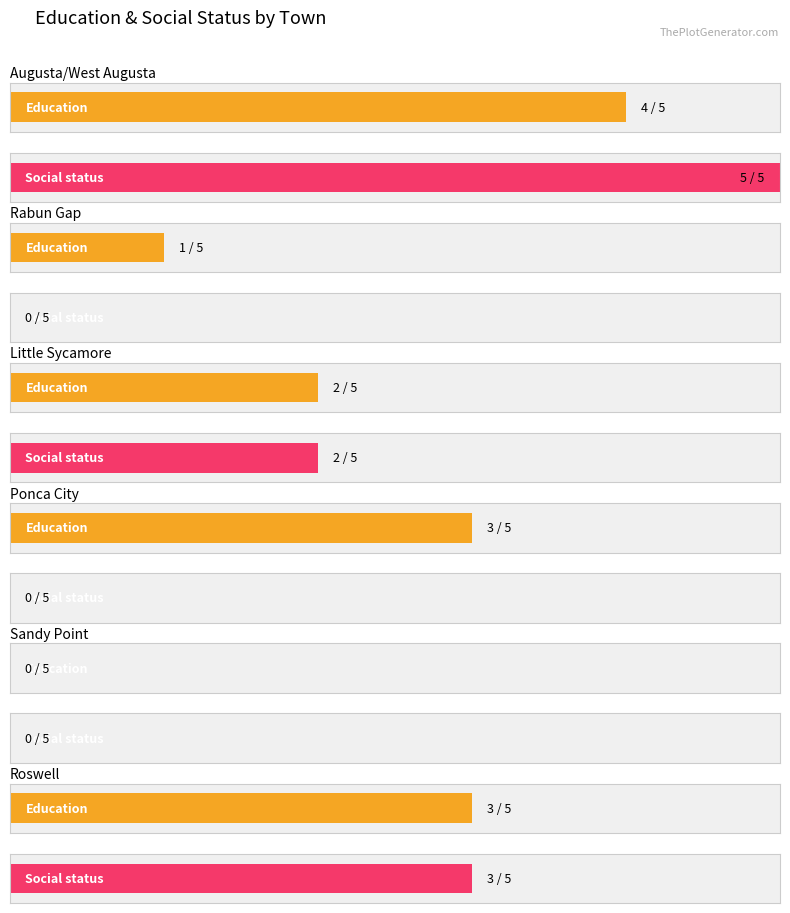

At which label does Education reach its peak?

Augusta/West Augusta